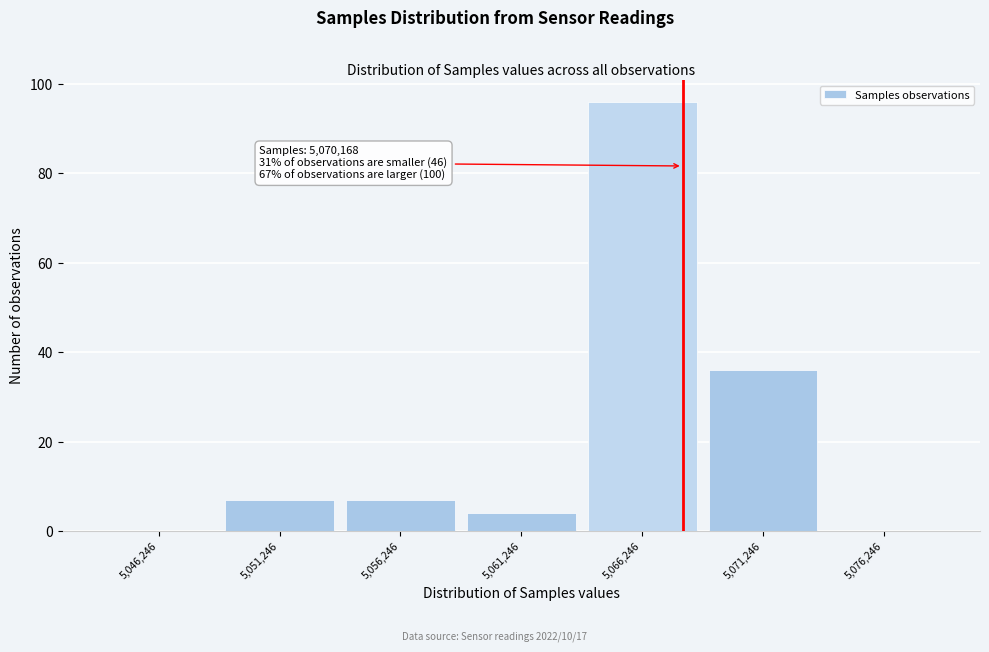

Reading right to left, extract all data points from this chart.

5,076,246=0	5,071,246=36	5,066,246=96	5,061,246=4	5,056,246=7	5,051,246=7	5,046,246=0